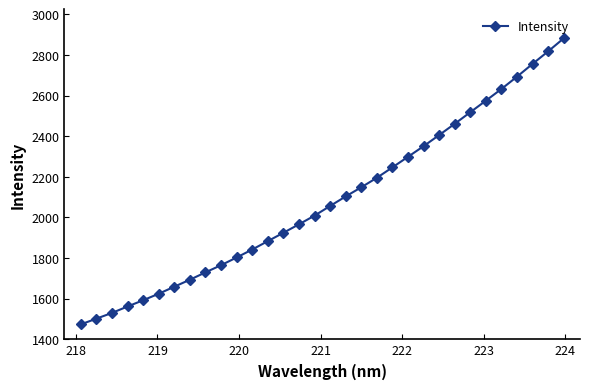

What is the smallest value displayed?

1472.9